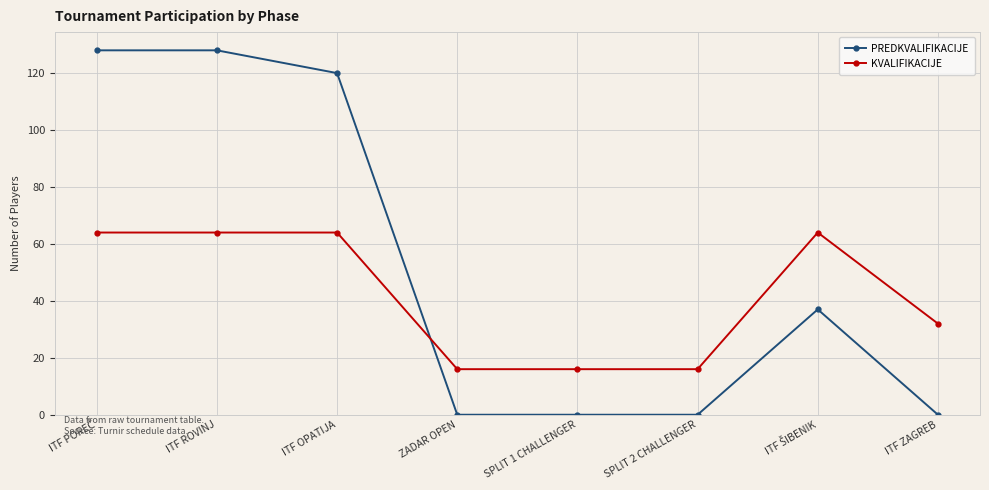

What is the difference between the KVALIFIKACIJE values at ZADAR OPEN and ITF ROVINJ?

48